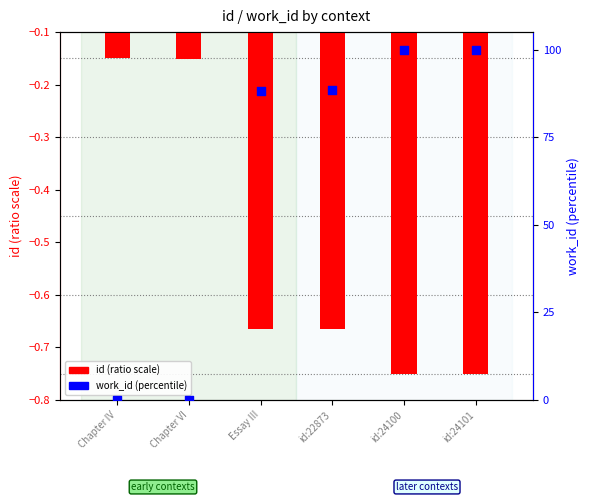

Which series contains the highest Y value?

work_id (percentile)